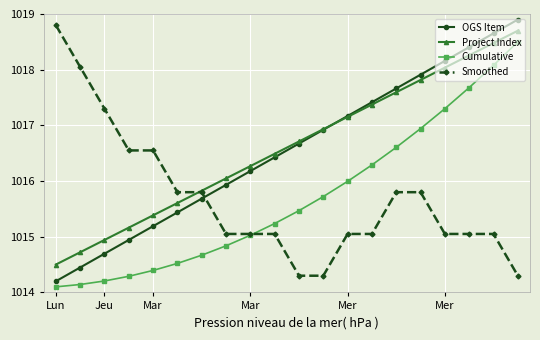

Which series has the largest range (max minus min)?

OGS Item